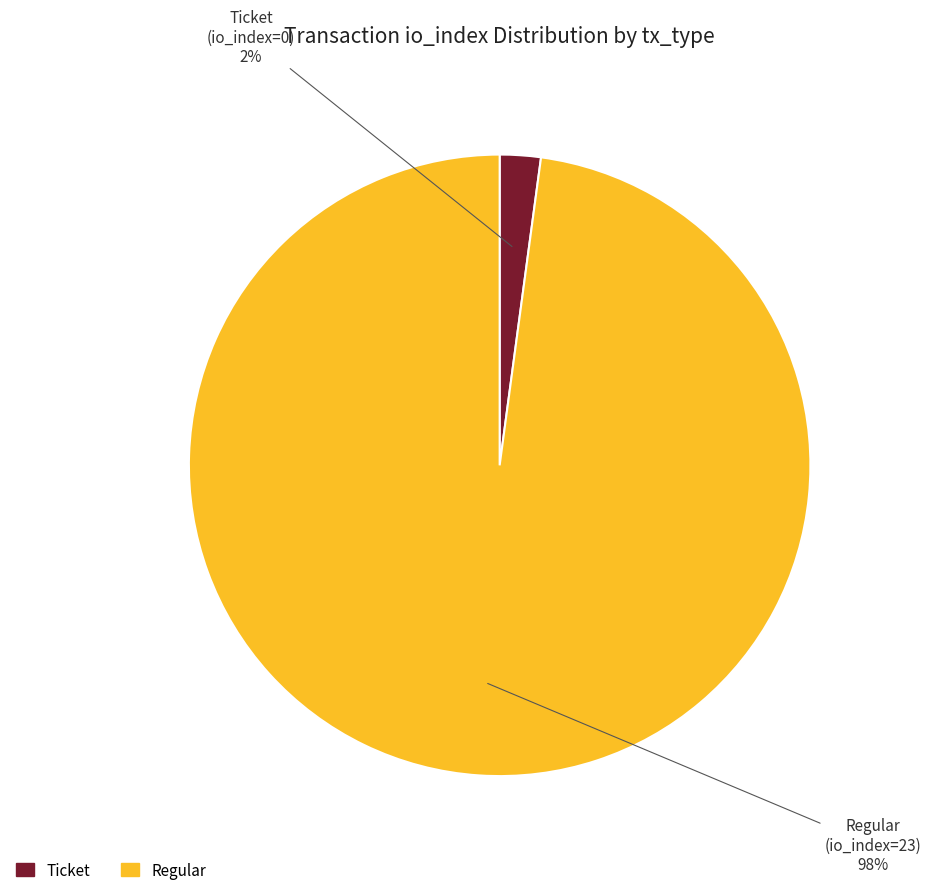

To the nearest percent, what is the average slice percentage?

50%